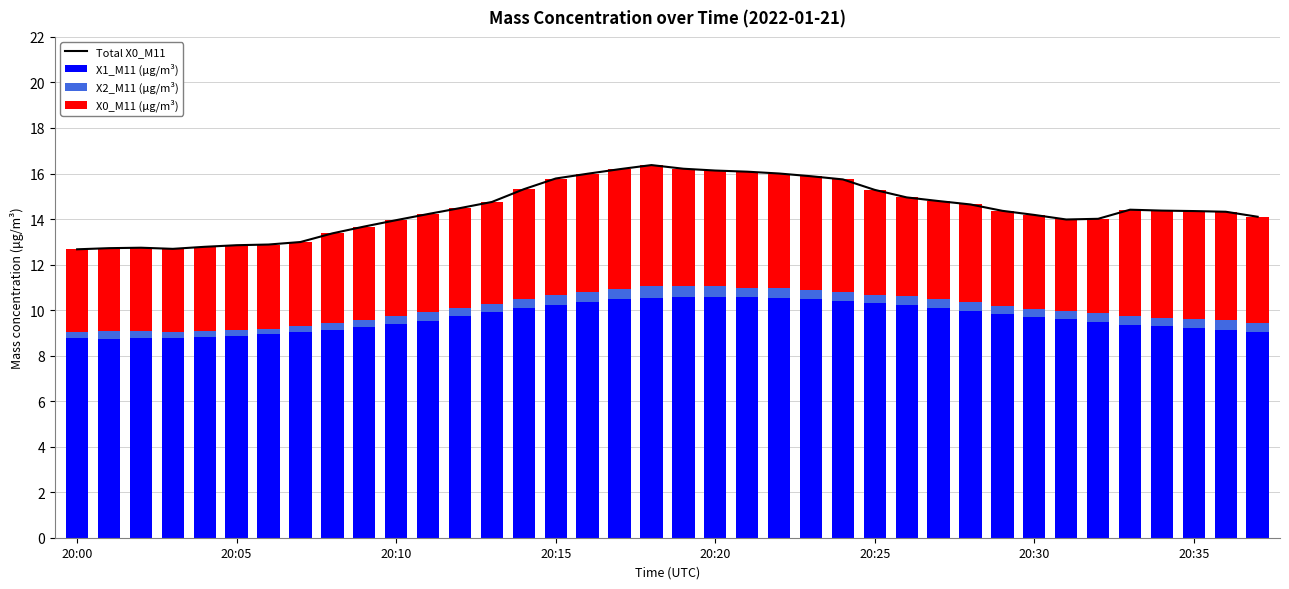

Which series has the largest total across all categories?

Total X0_M11